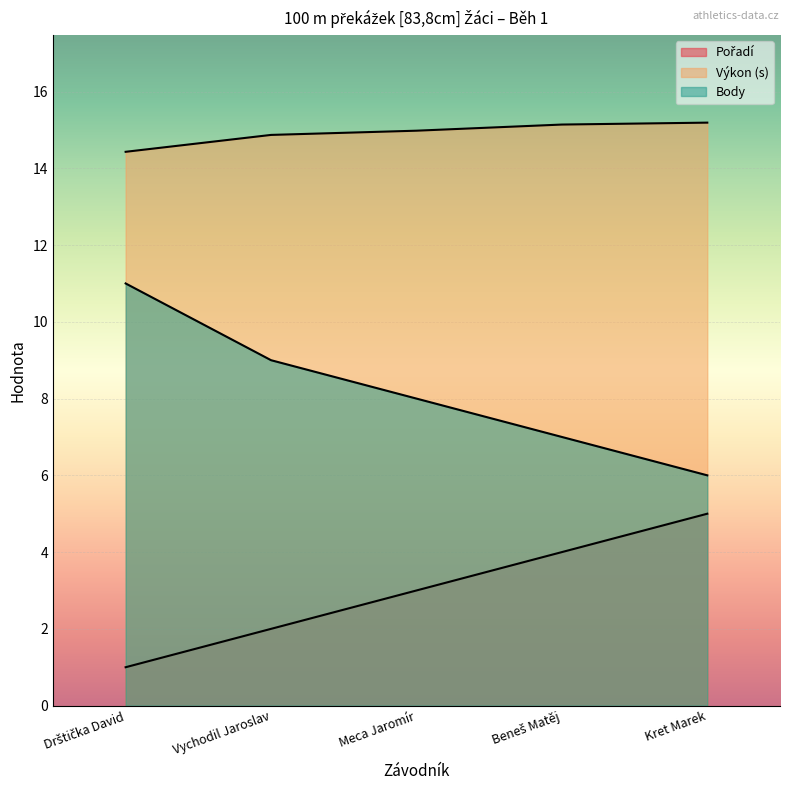

At which category is the sum across all series the highest?

Drštička David